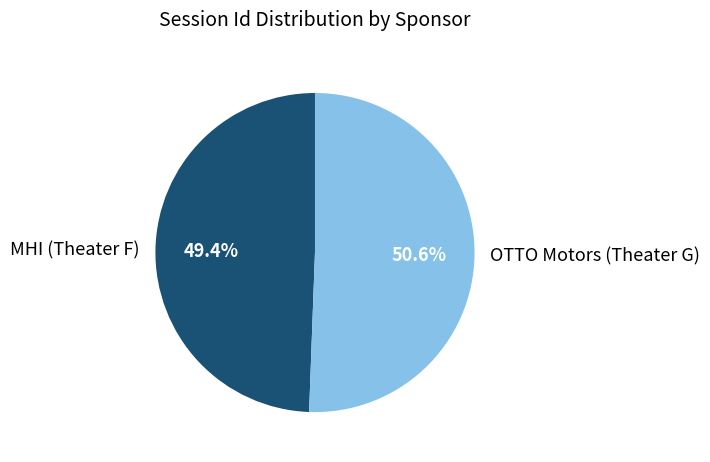

Combined, what portion of the pie is OTTO Motors (Theater G) and MHI (Theater F)?

100.0%